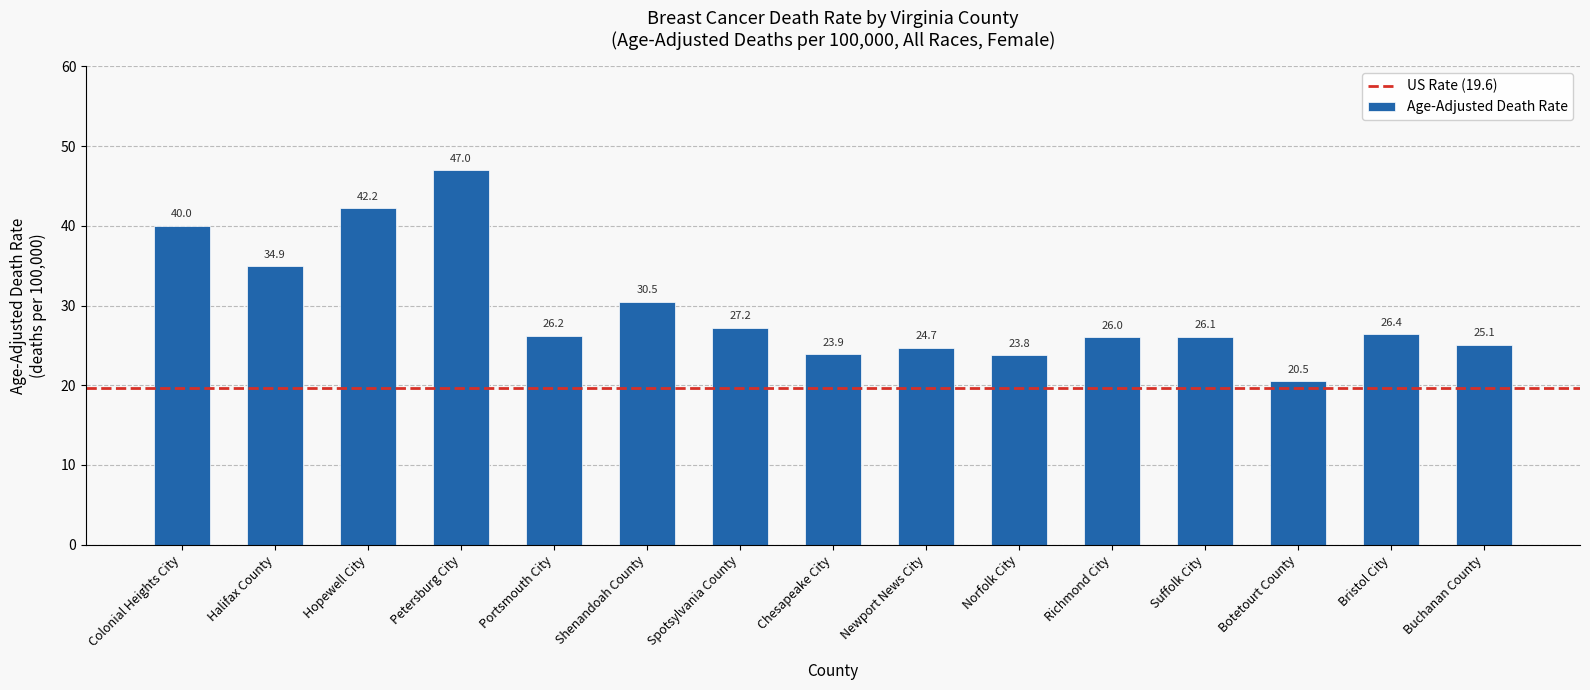

What is the sum of the values at Bristol City and Norfolk City?

50.2